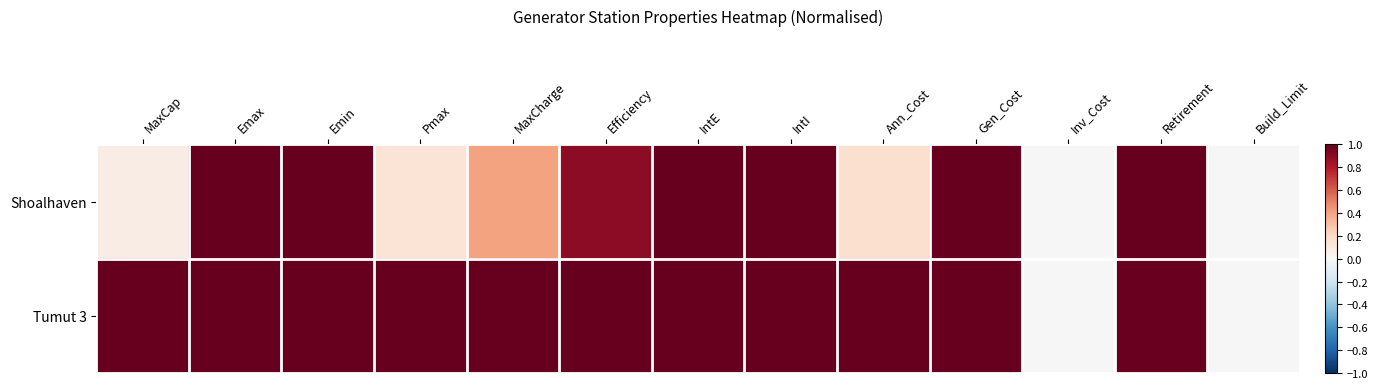

At Emin, list the series in order from smallest to largest.

Shoalhaven, Tumut 3